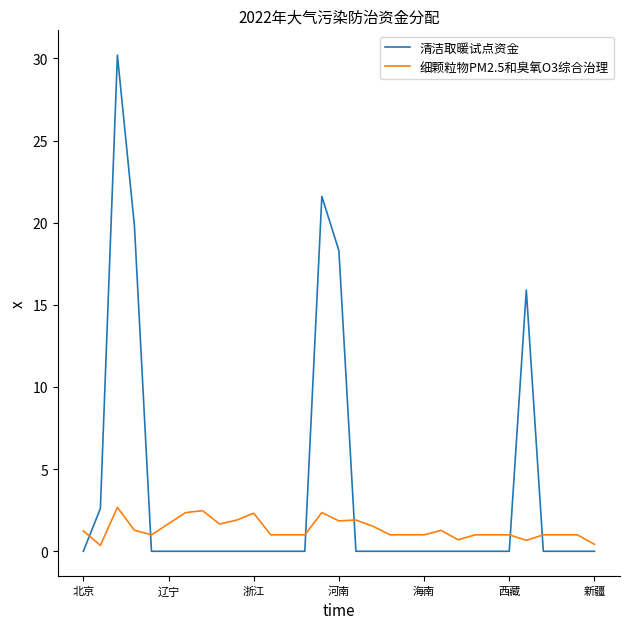

Which series has the largest total across all categories?

清洁取暖试点资金